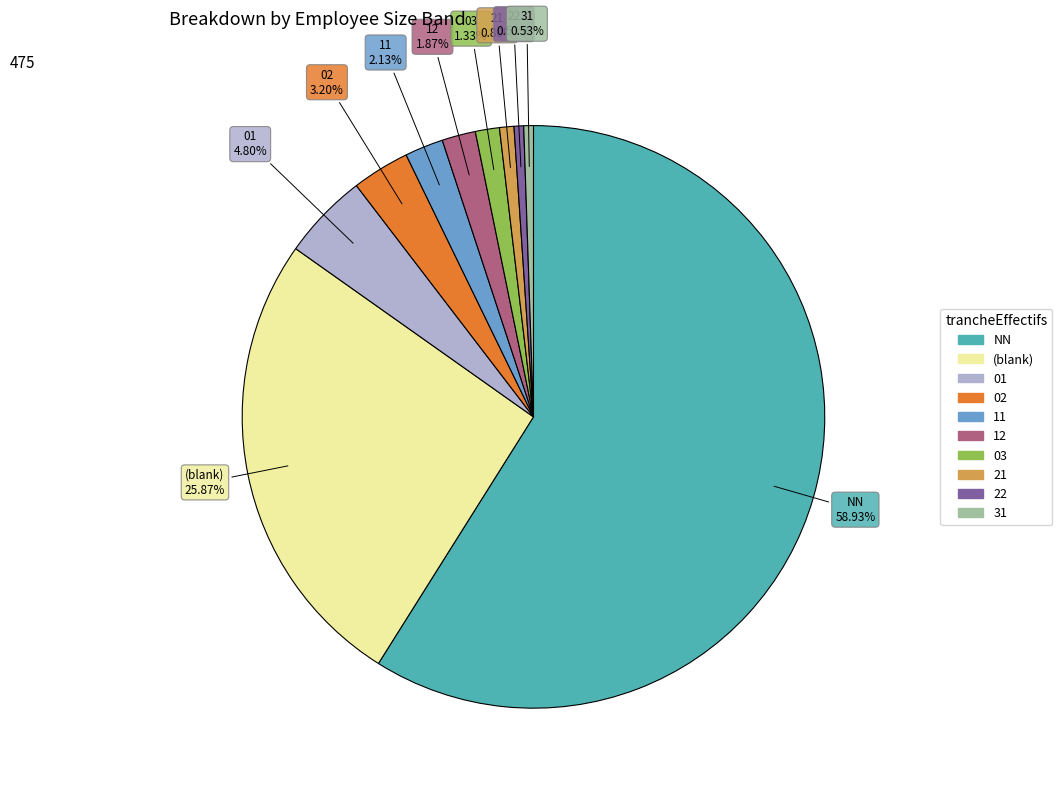

Is there a majority slice in this chart?

Yes